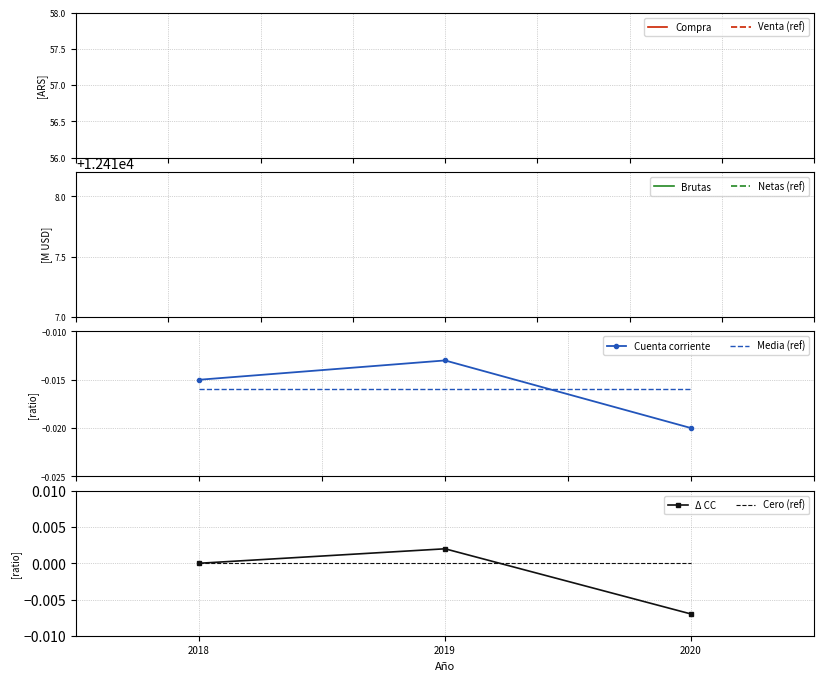

List the series in order of their peak value, highest first.

Δ CC, Cero (ref), Cuenta corriente, Media (ref)